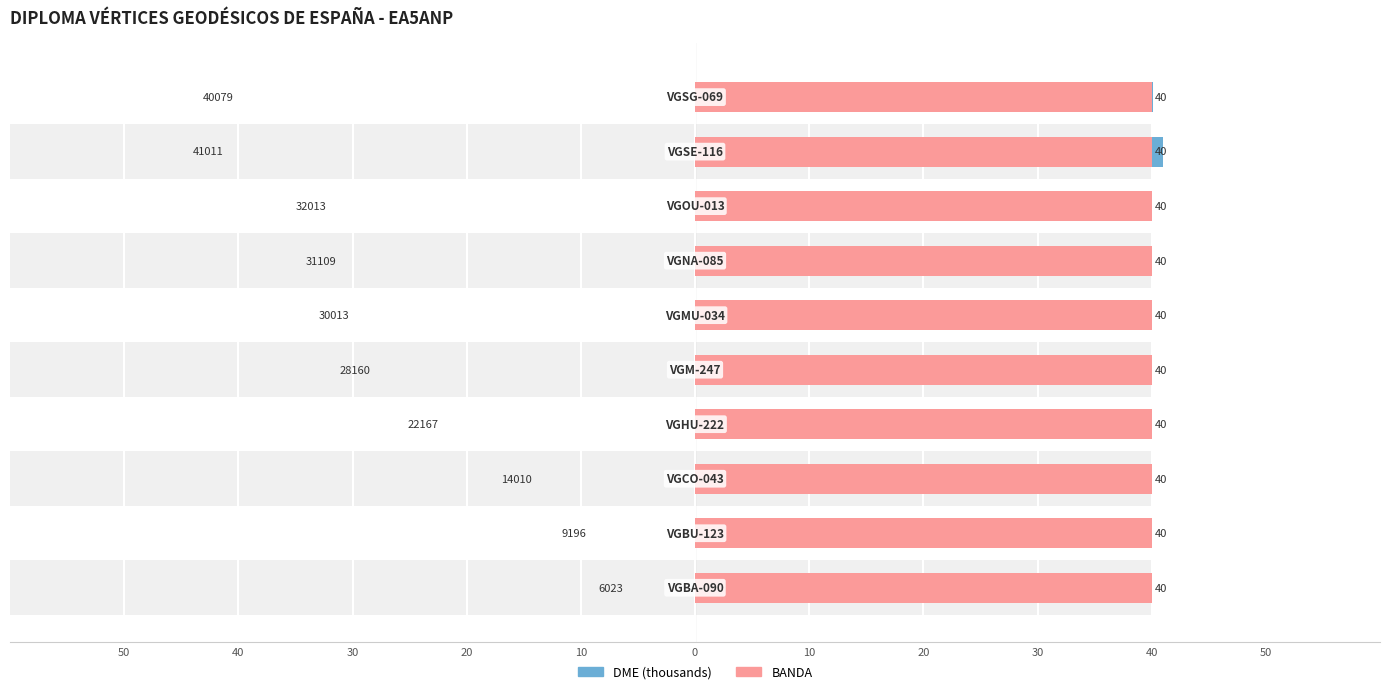

Count the number of data series in this chart.

2